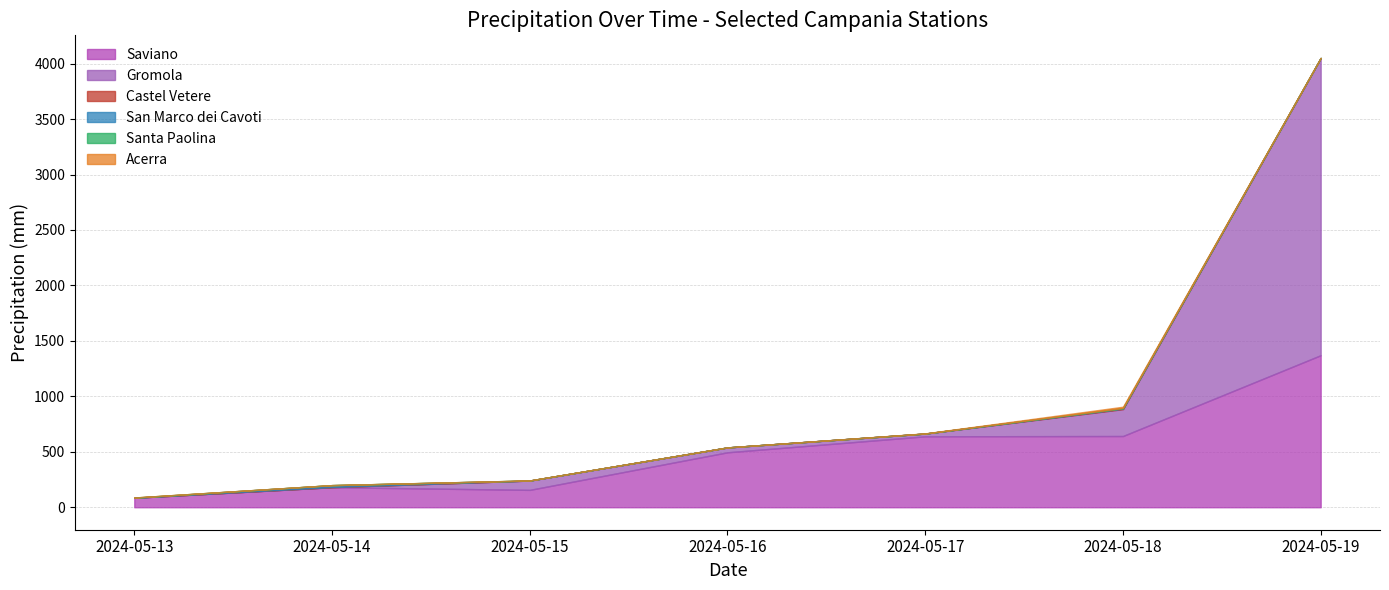

How many lines are shown in the chart?

6